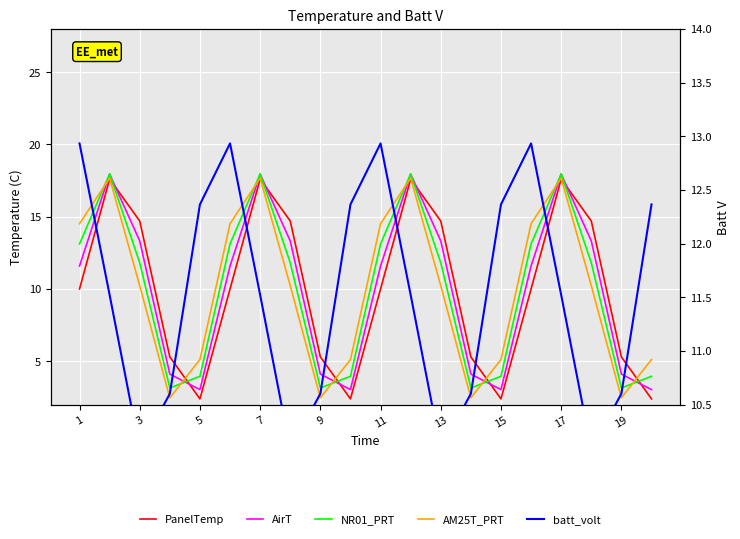

True or false: batt_volt and AirT intersect in this chart.

True